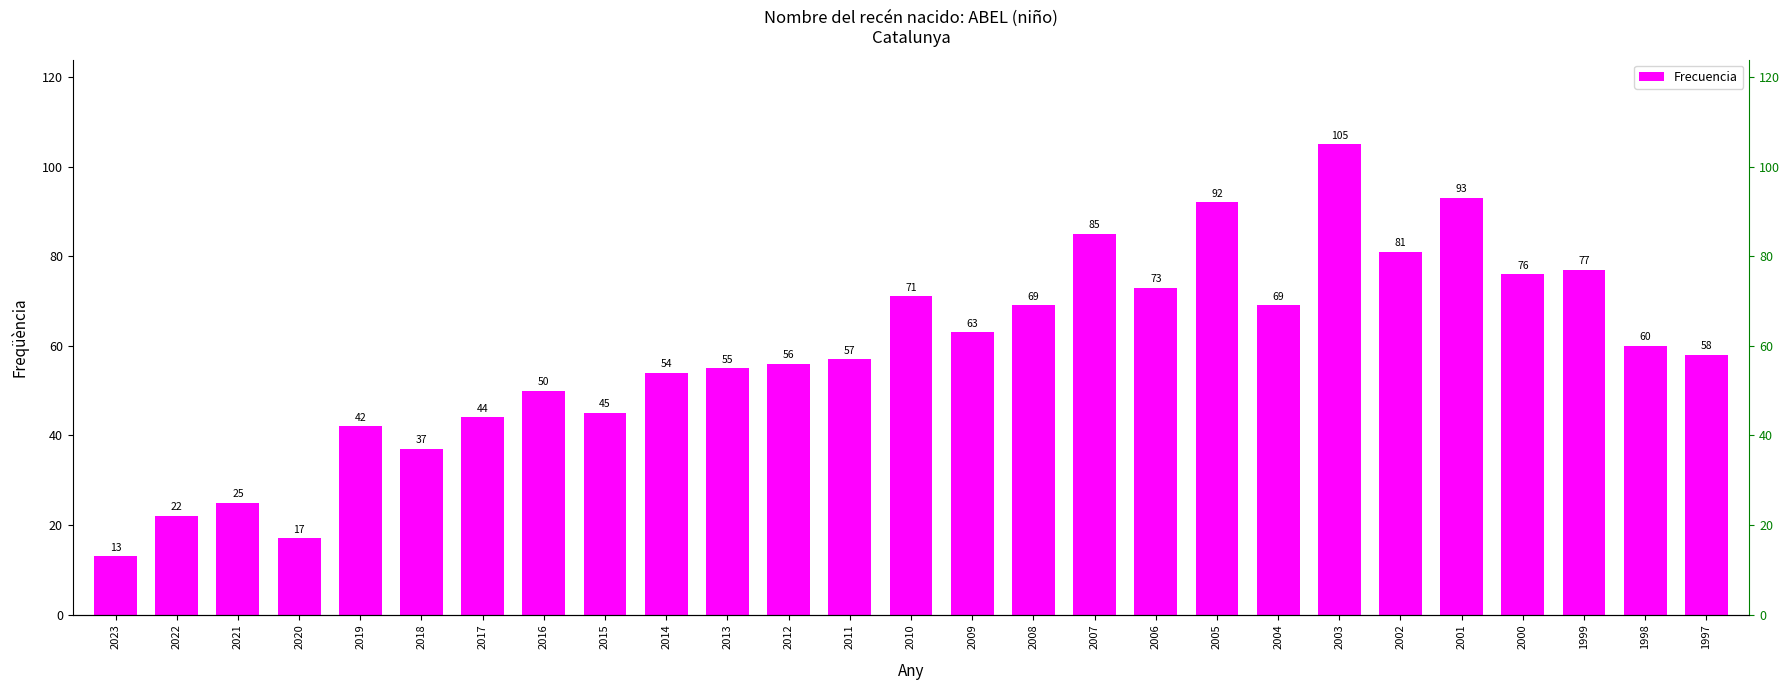

Reading left to right, transcribe all the data shown in this chart.

2023=13	2022=22	2021=25	2020=17	2019=42	2018=37	2017=44	2016=50	2015=45	2014=54	2013=55	2012=56	2011=57	2010=71	2009=63	2008=69	2007=85	2006=73	2005=92	2004=69	2003=105	2002=81	2001=93	2000=76	1999=77	1998=60	1997=58